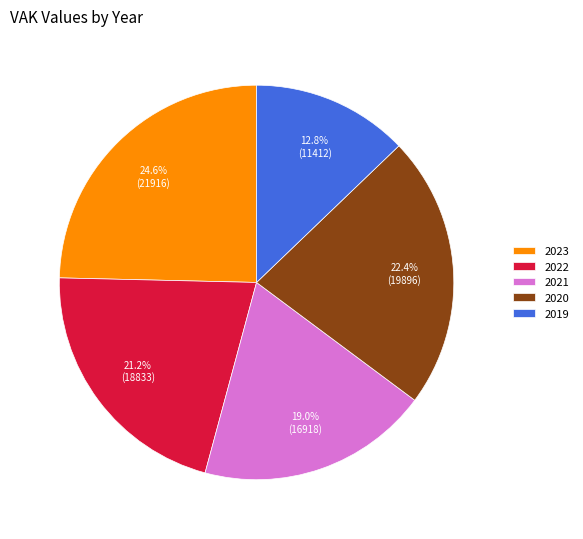

Is 2022 the majority of the pie?

No